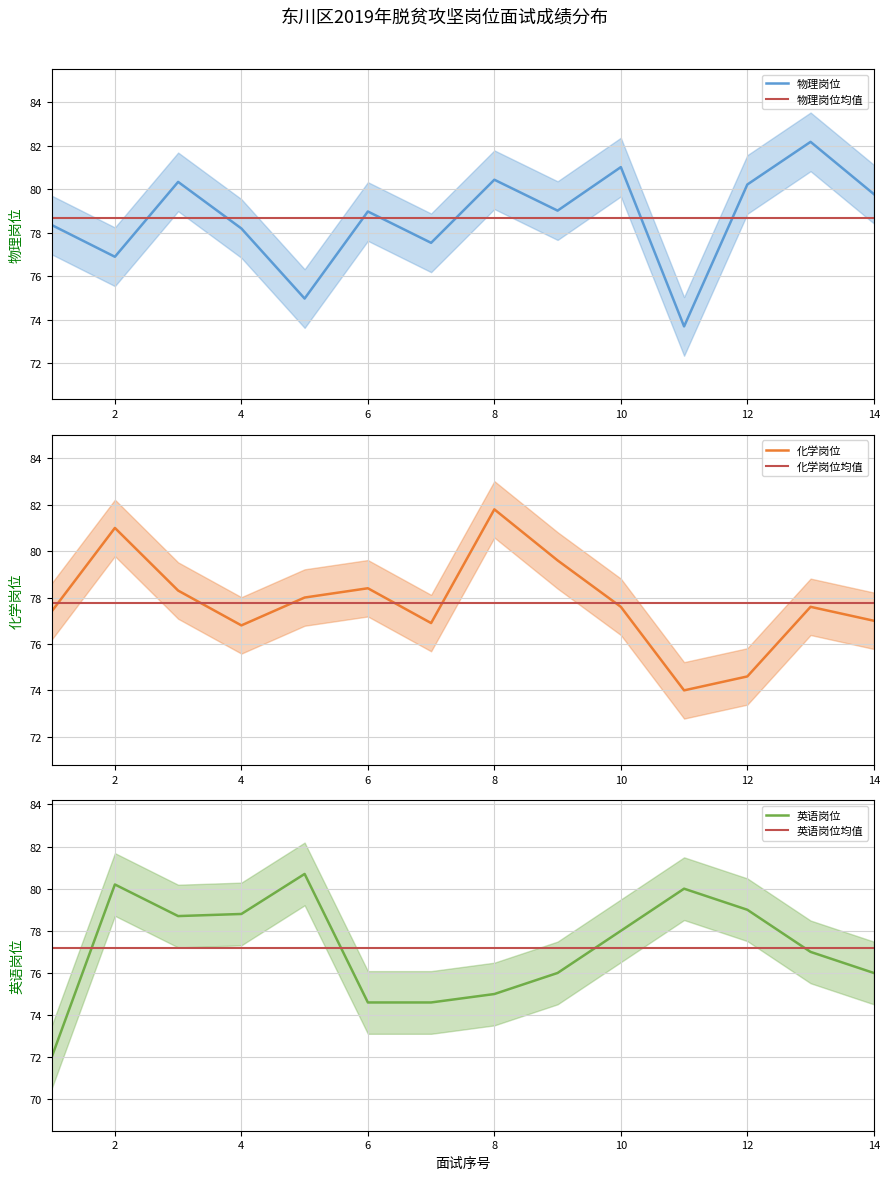

How many series are shown in this chart?

6